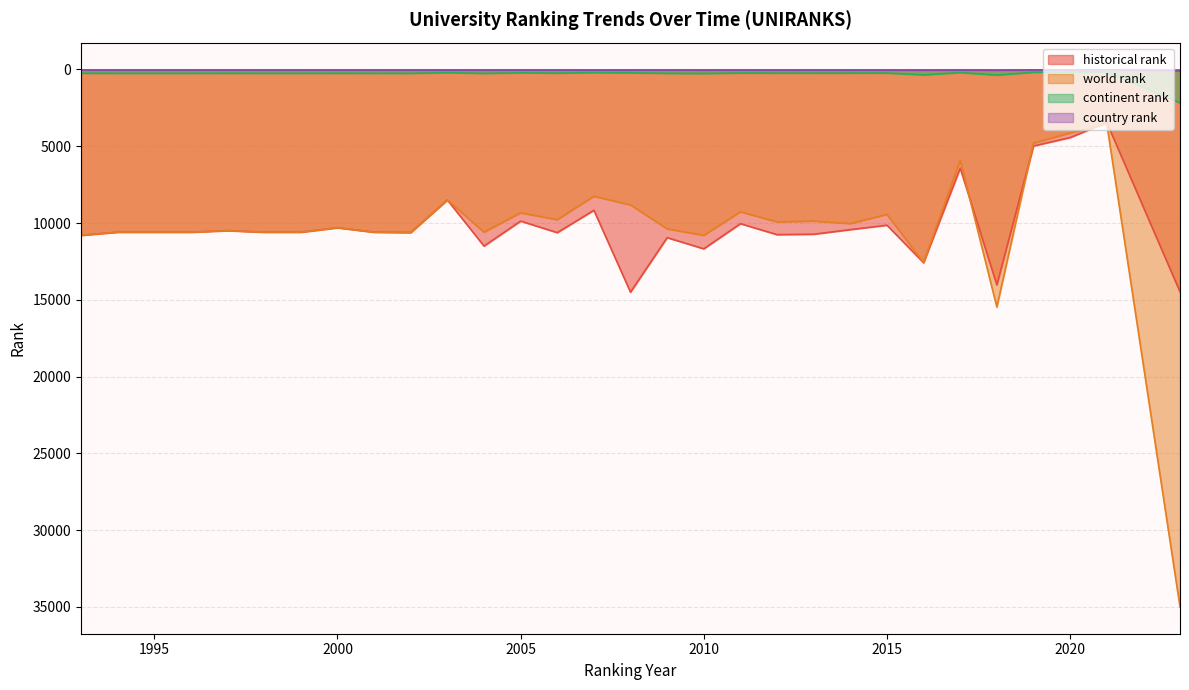

What is the sum of all historical rank values?

305010